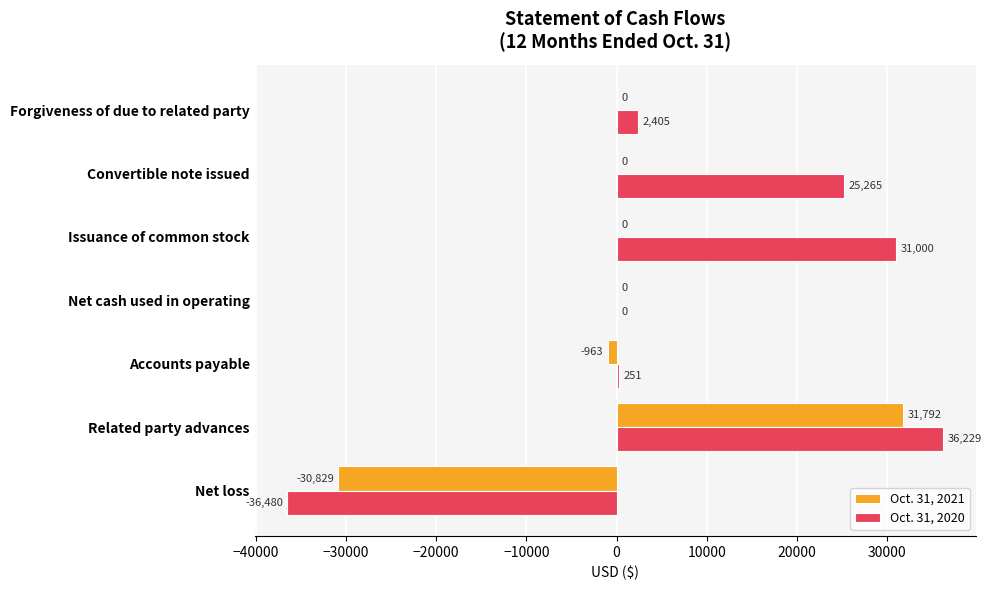

What is the highest value of the Oct. 31, 2021 series?

31792